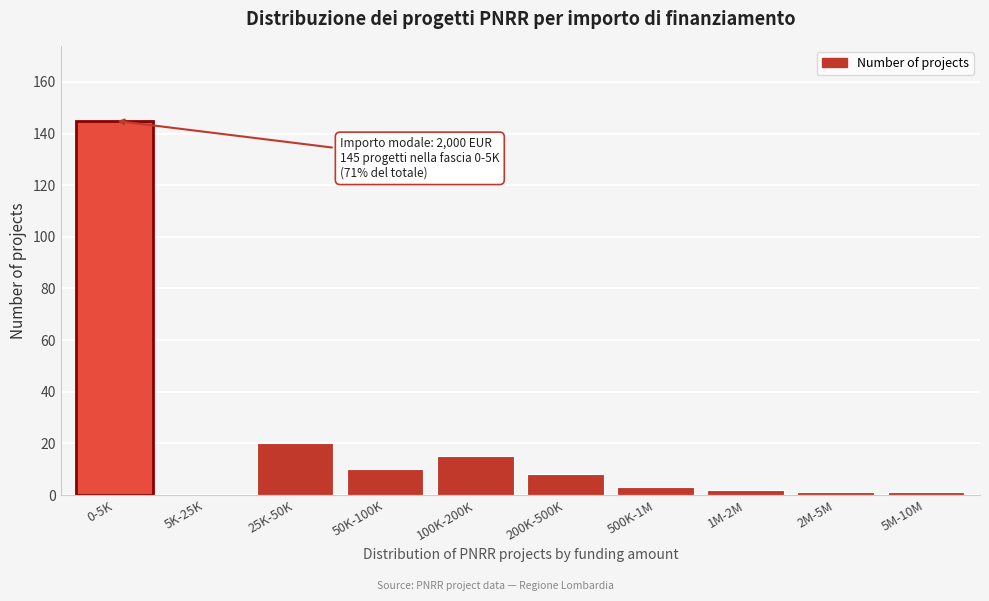

Reading left to right, transcribe all the data shown in this chart.

0-5K=145	5K-25K=0	25K-50K=20	50K-100K=10	100K-200K=15	200K-500K=8	500K-1M=3	1M-2M=2	2M-5M=1	5M-10M=1